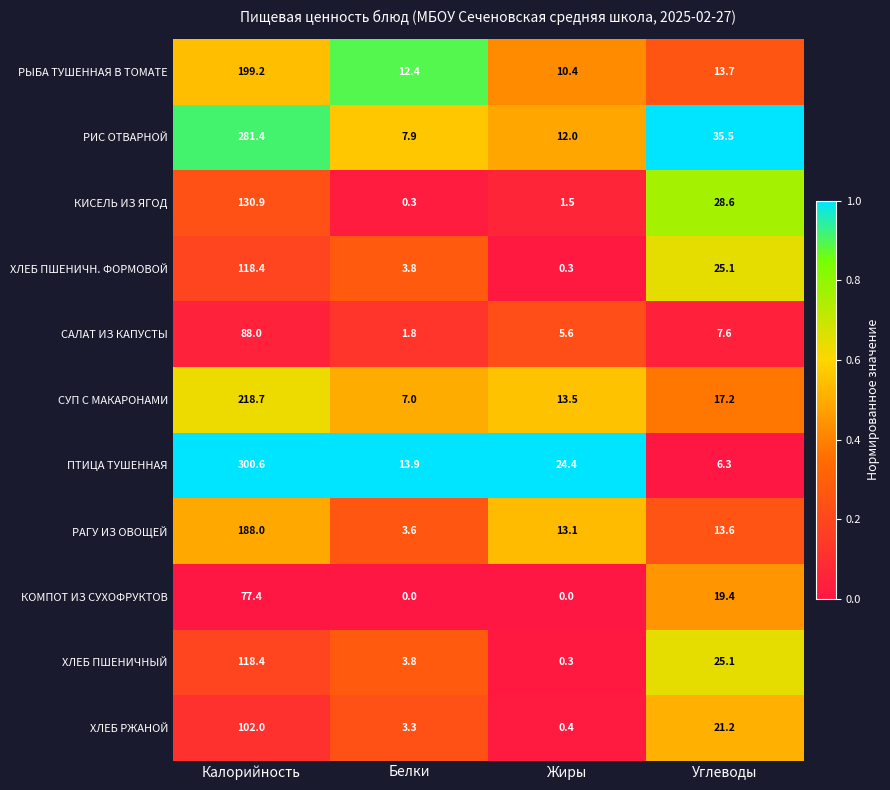

Which series has the largest total across all categories?

ПТИЦА ТУШЕННАЯ